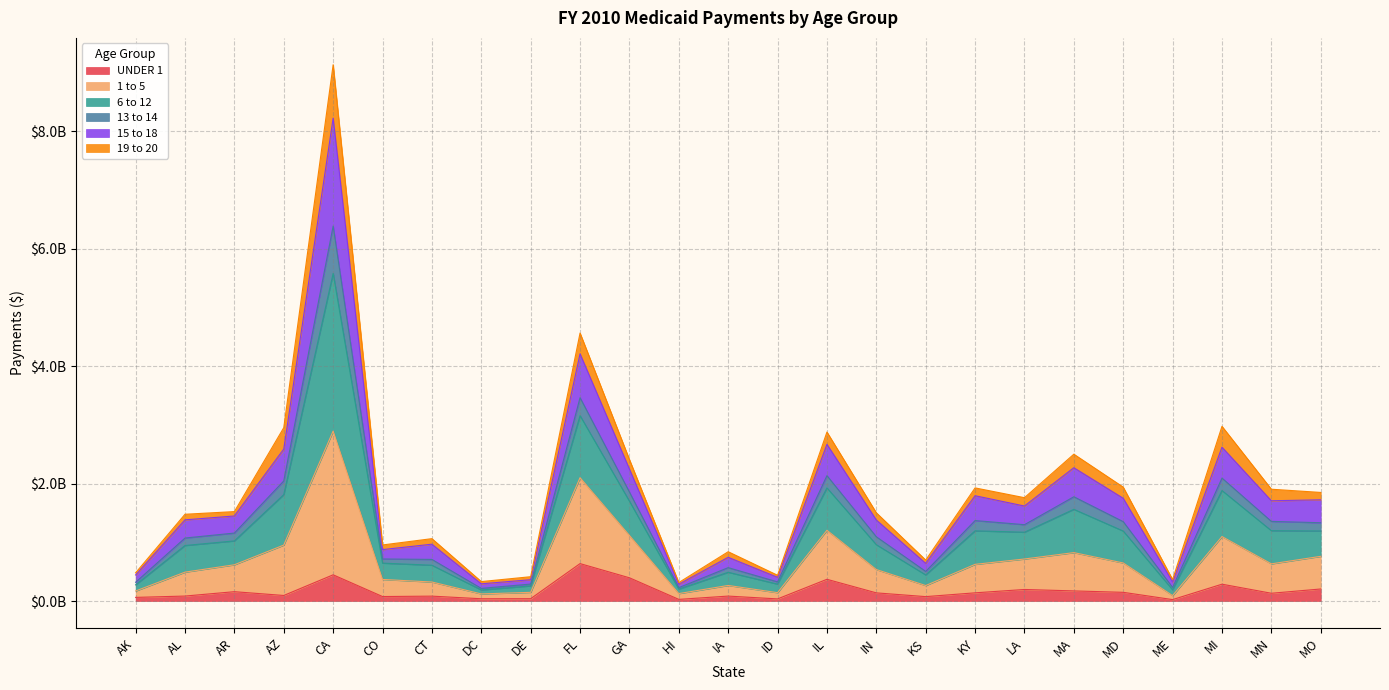

What are all the series names shown in the legend?

UNDER 1, 1 to 5, 6 to 12, 13 to 14, 15 to 18, 19 to 20